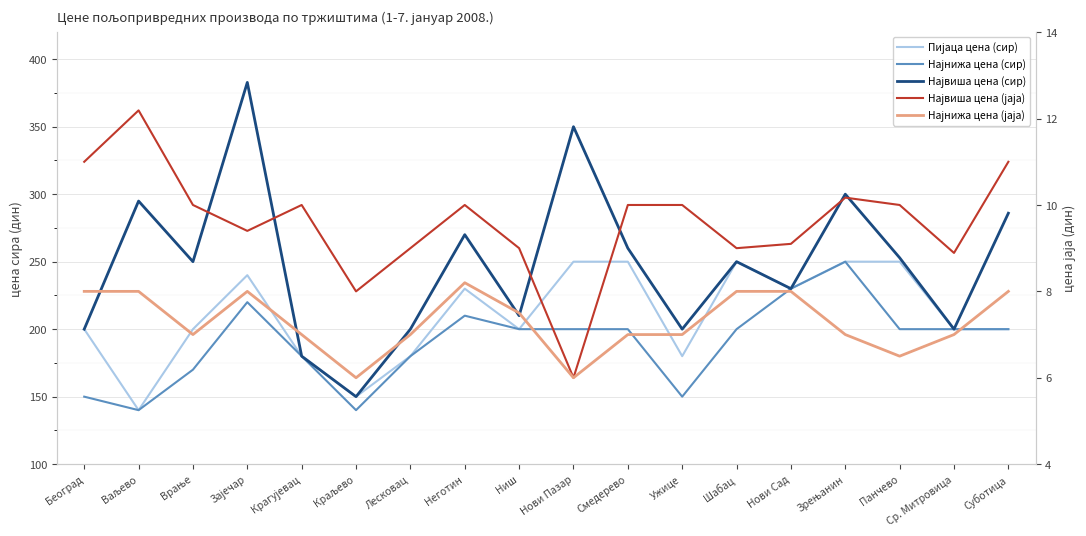

Is it true that Највиша цена (сир) equals 401.8 at Смедерево?

False